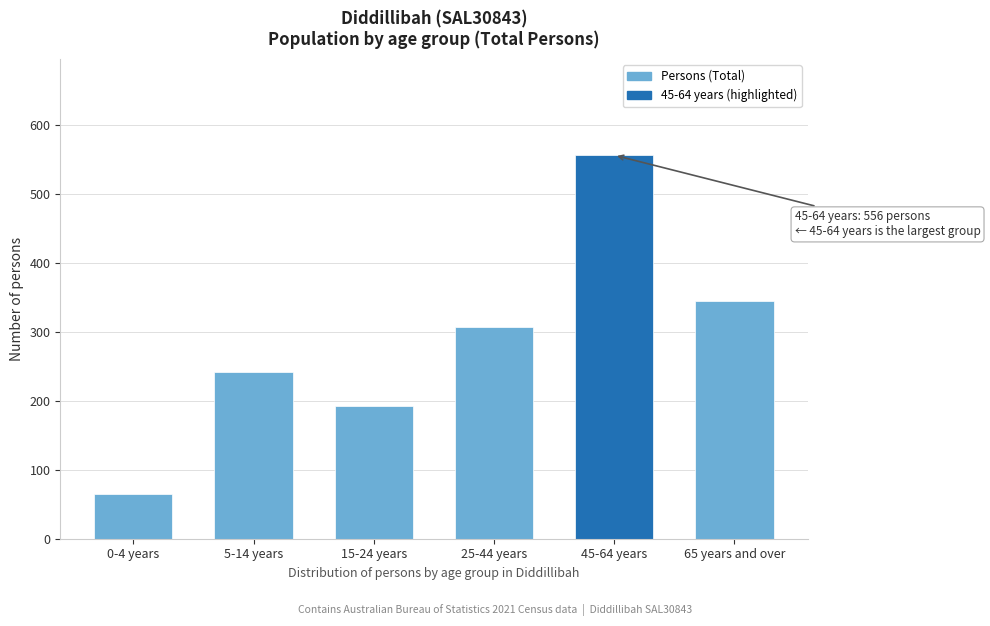

Reading left to right, extract all data points from this chart.

0-4 years=65	5-14 years=241	15-24 years=193	25-44 years=307	45-64 years=556	65 years and over=344